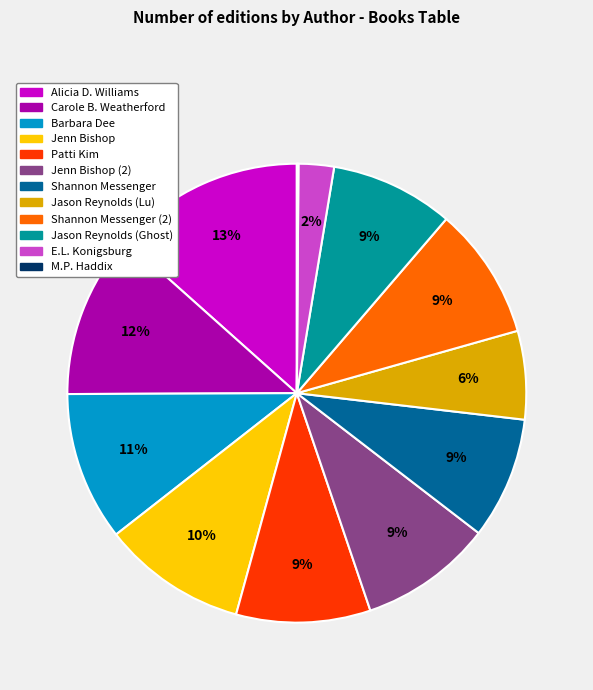

Does any single category account for the majority?

No